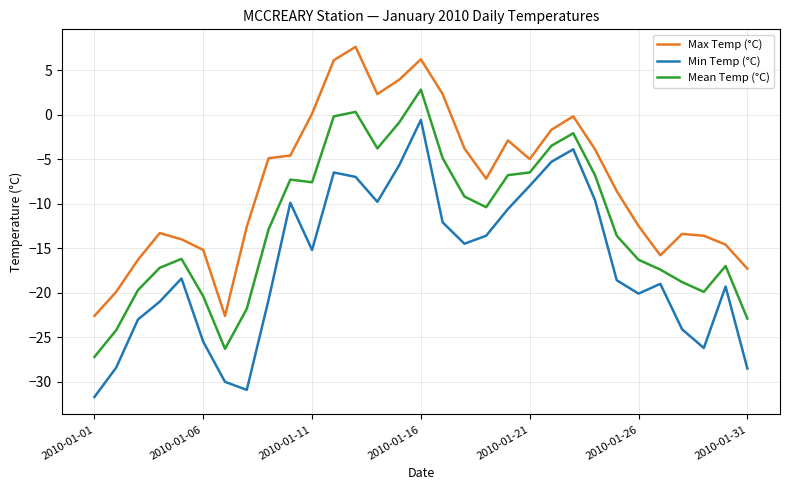

What is the minimum value for Mean Temp (°C)?

-27.2